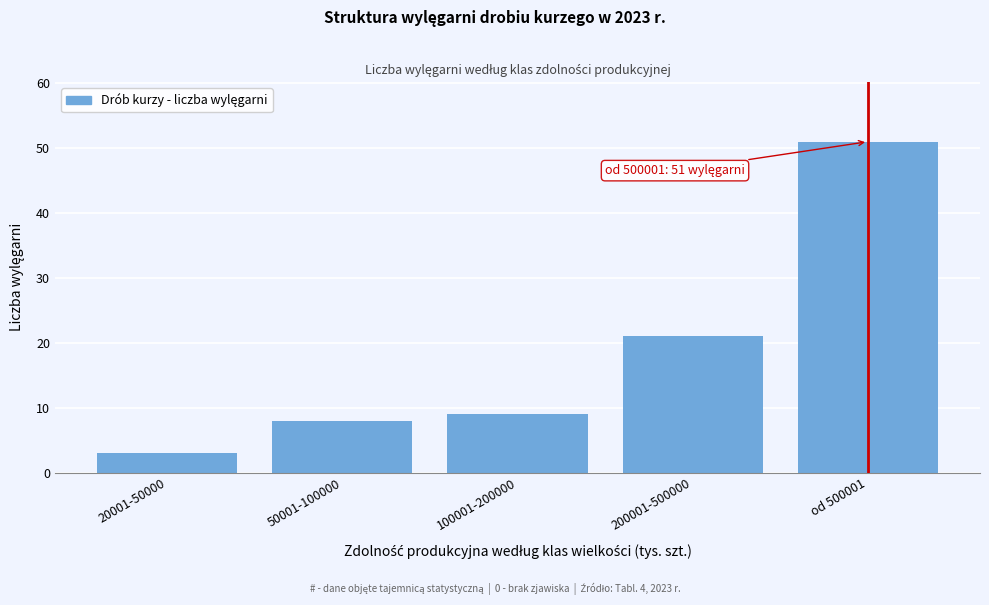

Reading left to right, what are all the values shown in this chart?

3	8	9	21	51